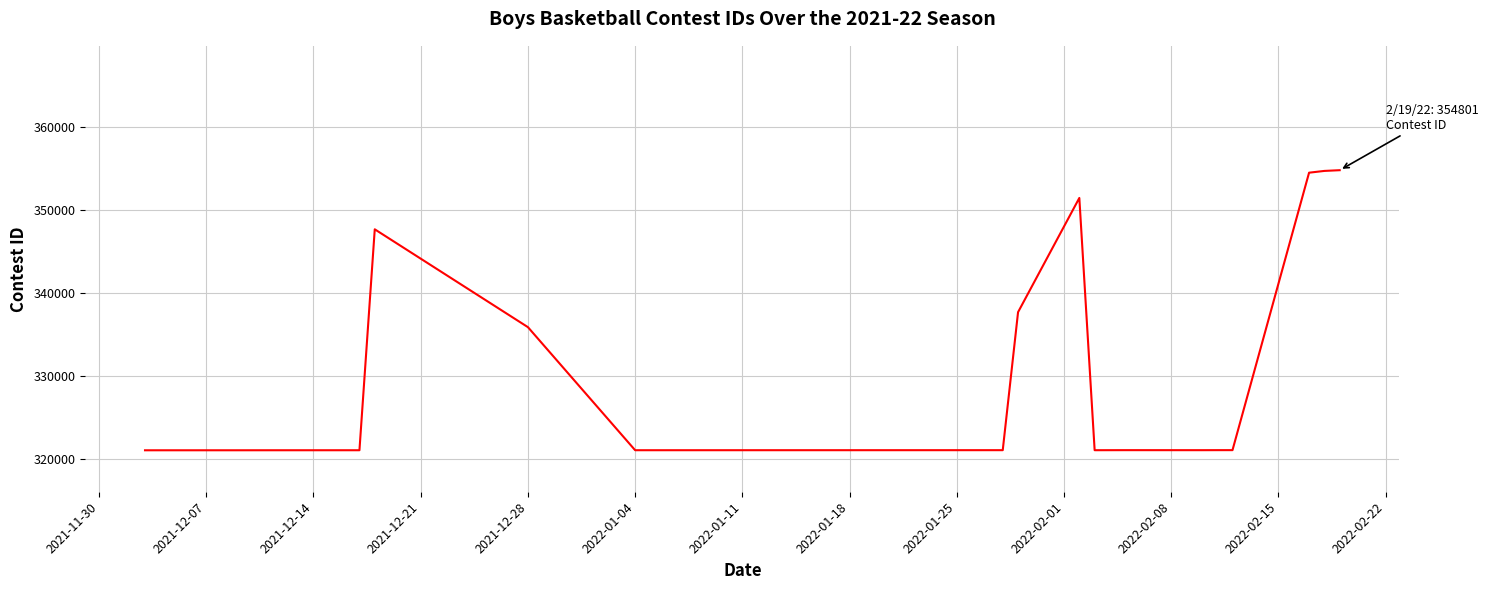

Is this an area chart (filled region under the line)?

No